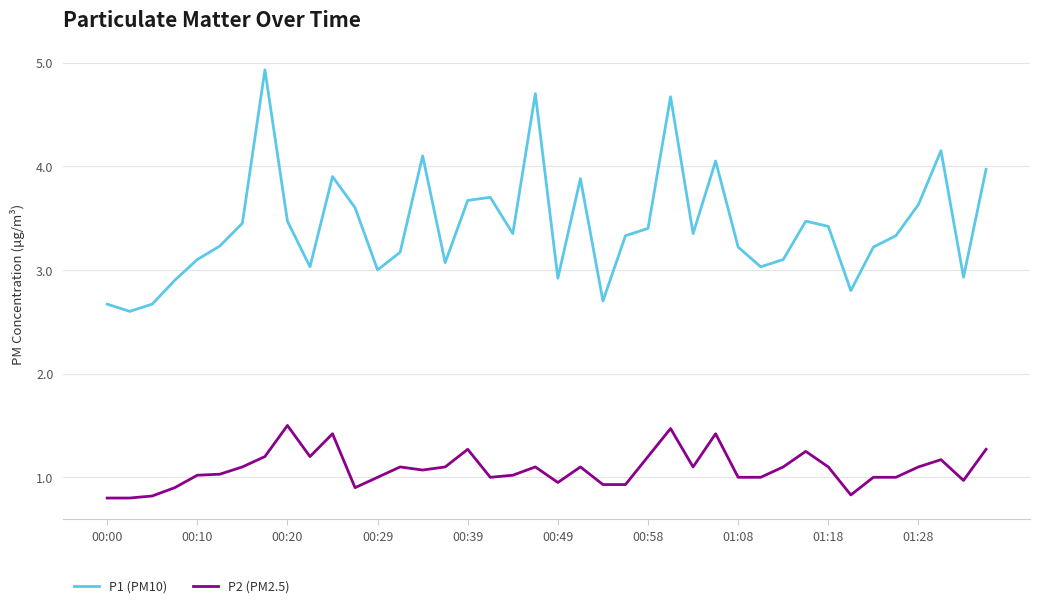

What is the greatest value displayed?

4.9